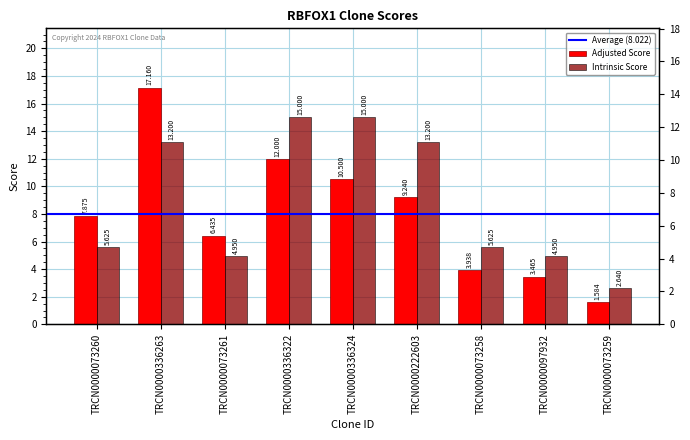

What is the sum of the Adjusted Score values at TRCN0000336322 and TRCN0000073259?

13.6